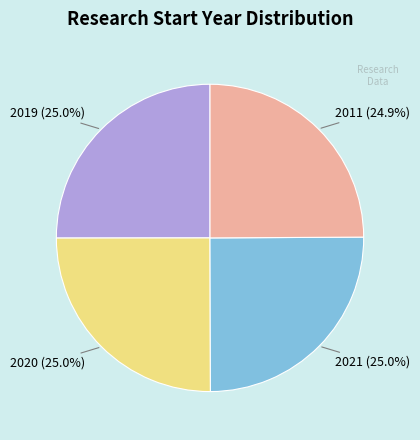

To the nearest percent, what portion does 2019 represent?

25%